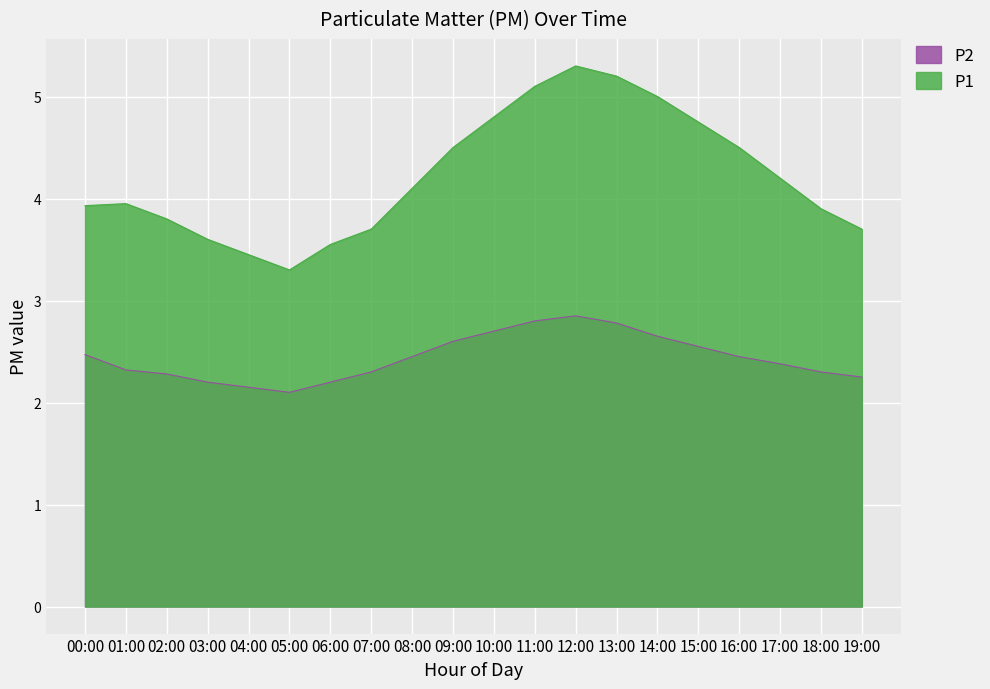

Reading left to right, transcribe all the data shown in this chart.

P1: 00:00=3.9	01:00=4.0	02:00=3.8	03:00=3.6	04:00=3.5	05:00=3.3	06:00=3.5	07:00=3.7	08:00=4.1	09:00=4.5	10:00=4.8	11:00=5.1	12:00=5.3	13:00=5.2	14:00=5.0	15:00=4.8	16:00=4.5	17:00=4.2	18:00=3.9	19:00=3.7
P2: 00:00=2.5	01:00=2.3	02:00=2.3	03:00=2.2	04:00=2.1	05:00=2.1	06:00=2.2	07:00=2.3	08:00=2.5	09:00=2.6	10:00=2.7	11:00=2.8	12:00=2.9	13:00=2.8	14:00=2.6	15:00=2.5	16:00=2.5	17:00=2.4	18:00=2.3	19:00=2.2